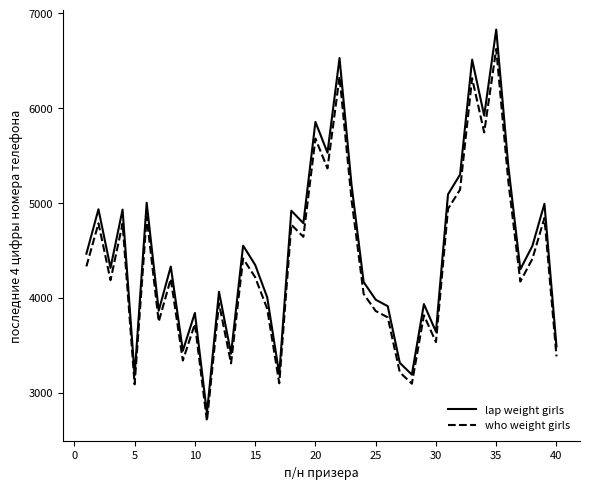

What is the difference between the maximum and minimum values in the lap weight girls series?

4046.8